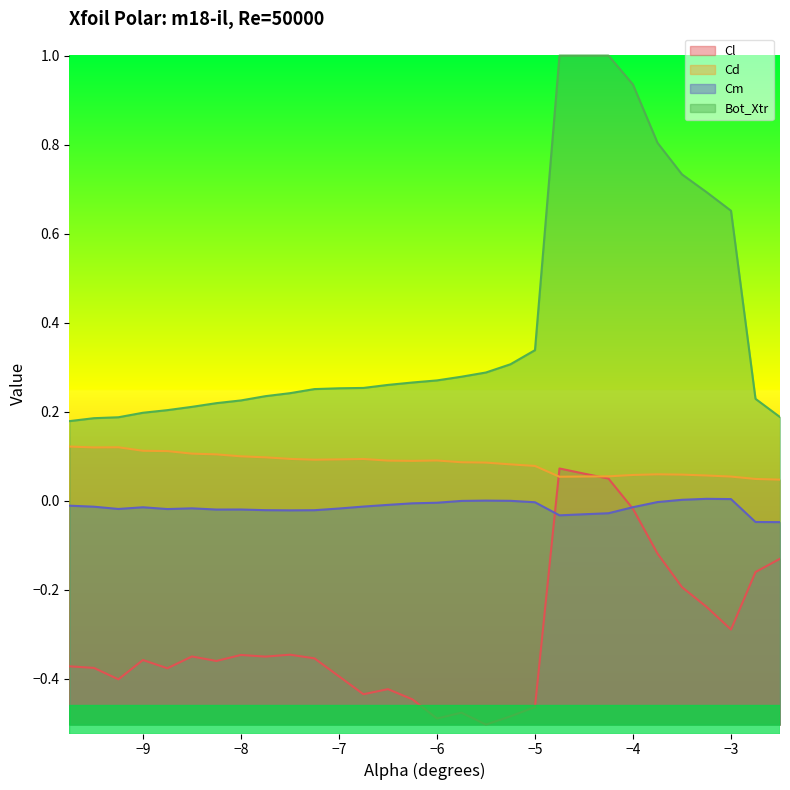

True or false: Bot_Xtr and Cd intersect in this chart.

False